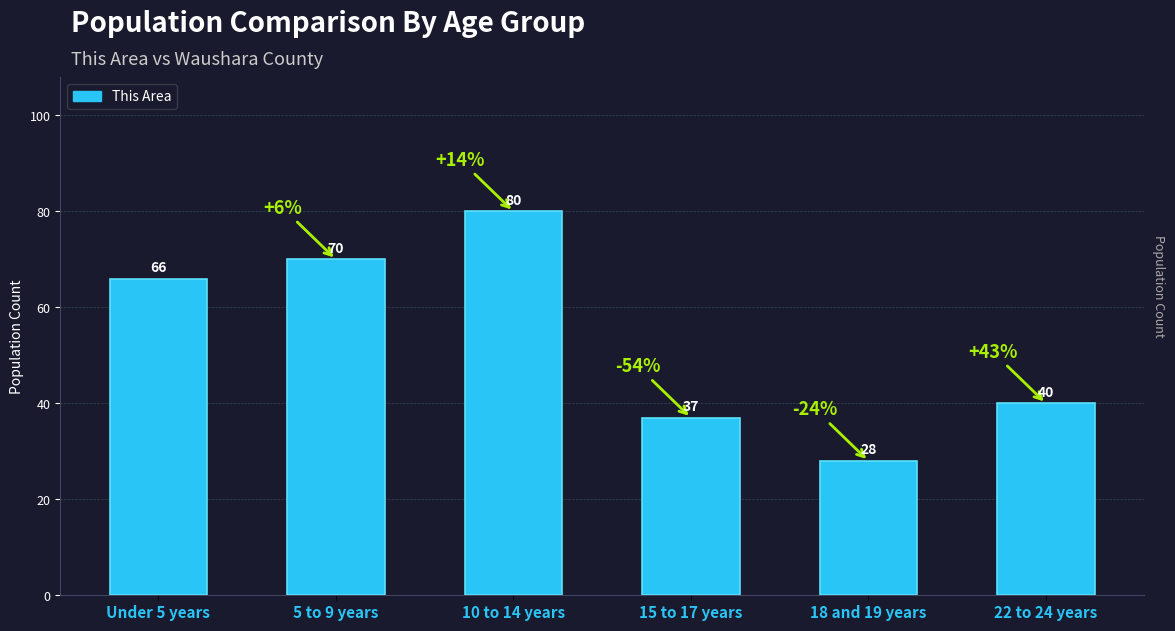

Which has a higher value, 22 to 24 years or 15 to 17 years?

22 to 24 years